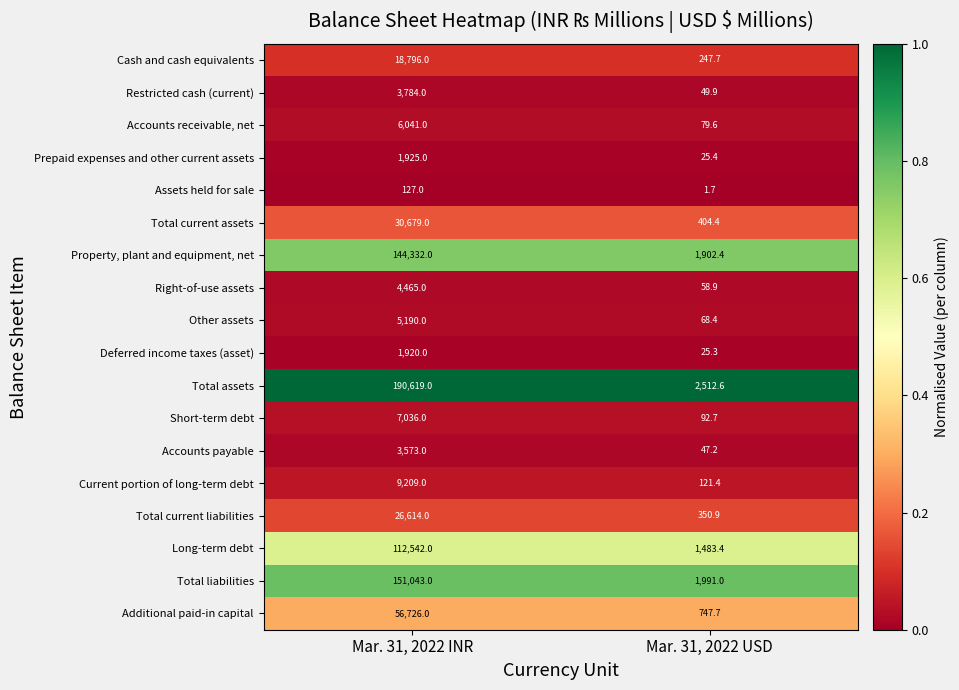

List the series in order of their peak value, highest first.

Total assets, Total liabilities, Property, plant and equipment, net, Long-term debt, Additional paid-in capital, Total current assets, Total current liabilities, Cash and cash equivalents, Current portion of long-term debt, Short-term debt, Accounts receivable, net, Other assets, Right-of-use assets, Restricted cash (current), Accounts payable, Prepaid expenses and other current assets, Deferred income taxes (asset), Assets held for sale